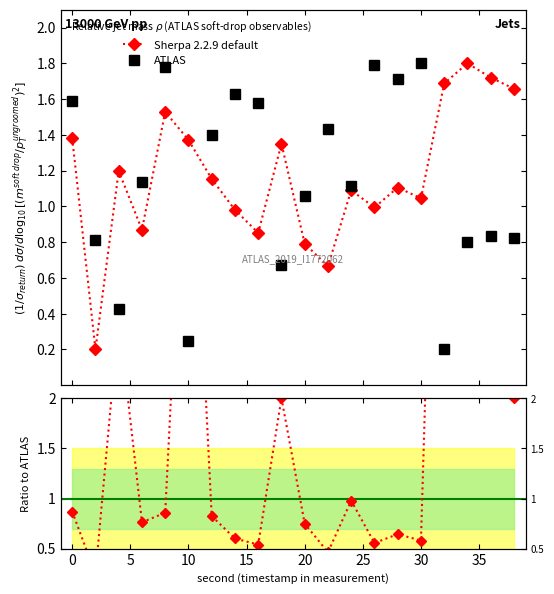

What is the difference between the maximum and minimum values in the ATLAS series?

1.6